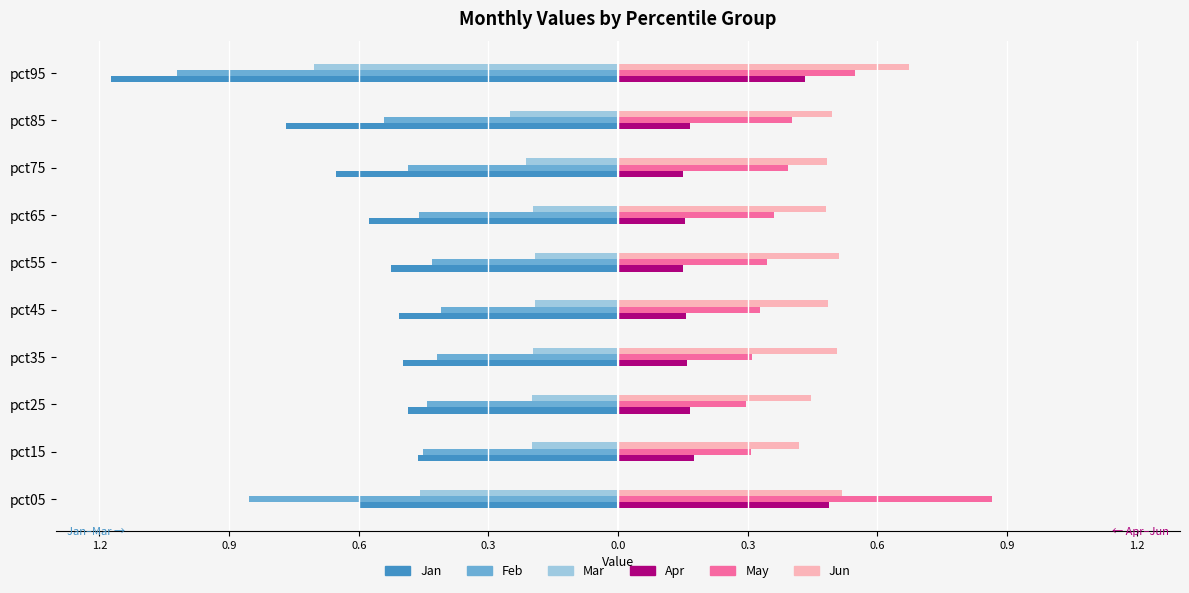

What are all the series names shown in the legend?

Jan, Feb, Mar, Apr, May, Jun